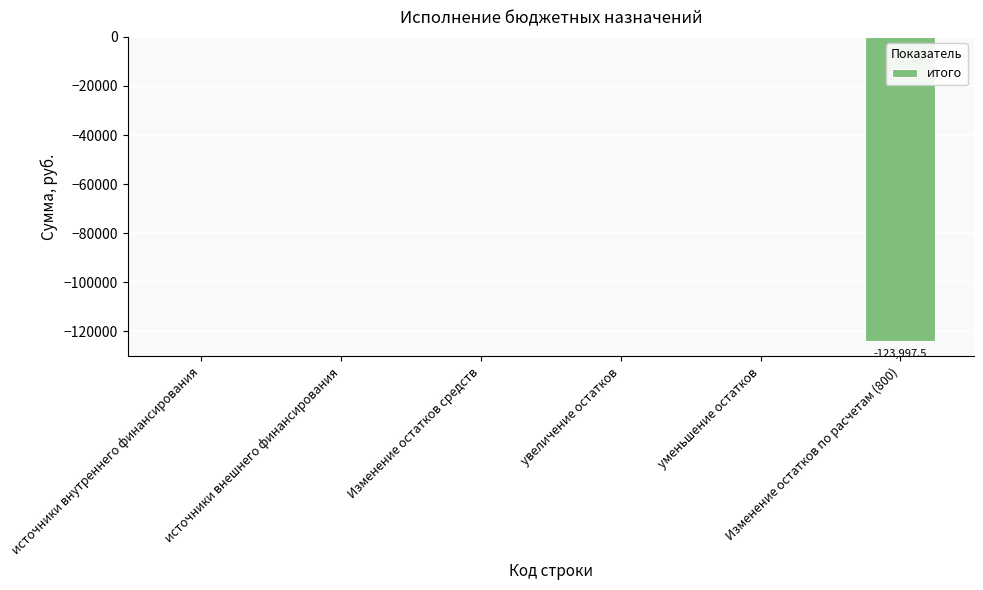

The value at источники внешнего финансирования is 0.0. True or false?

True